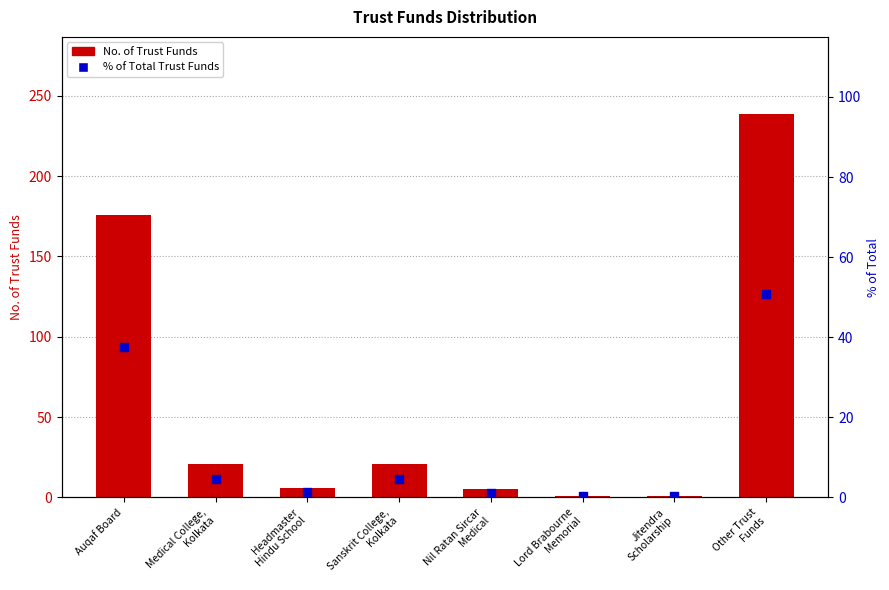

What are all the series names shown in the legend?

No. of Trust Funds, % of Total Trust Funds